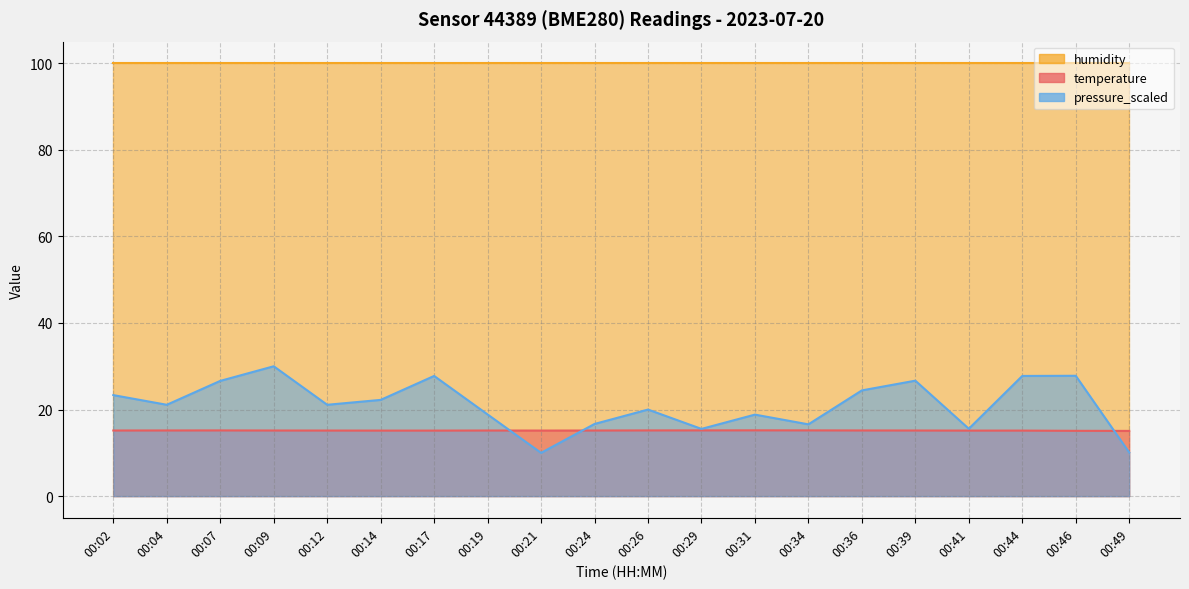

Between 00:29 and 00:44, which is larger?

00:29